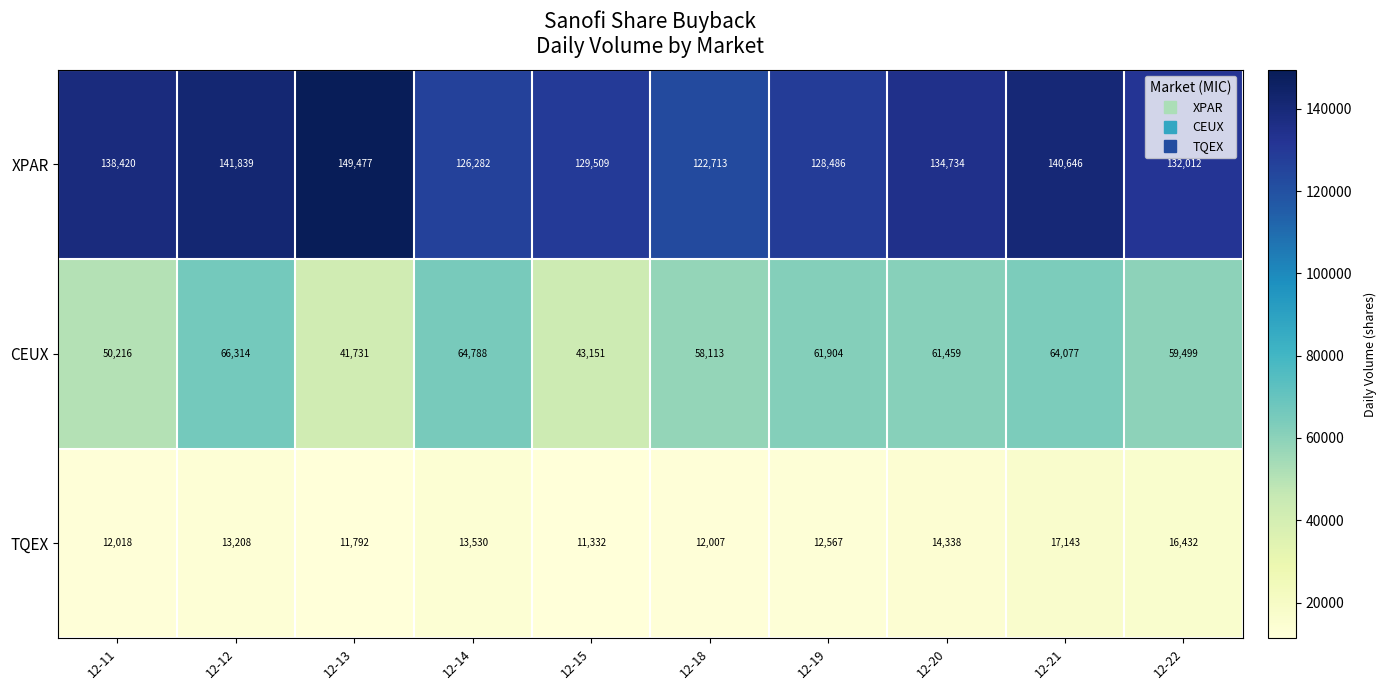

Which category has the highest value across all series?

12-13